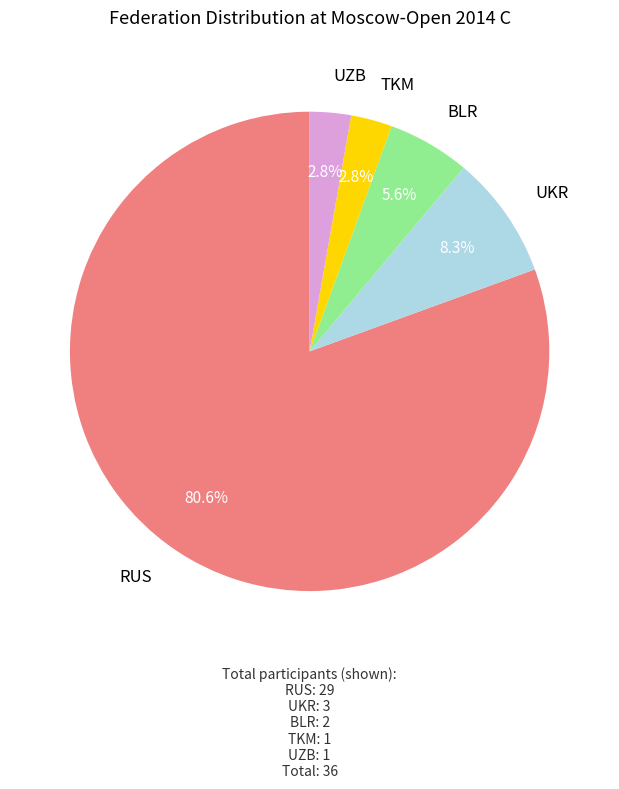

True or false: RUS accounts for 62% of the total.

False